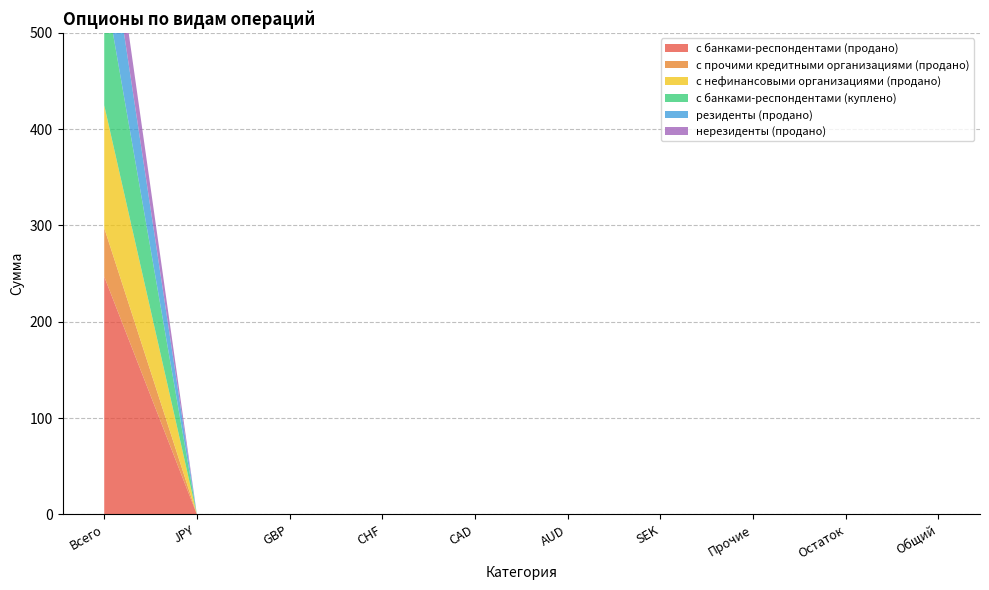

Reading left to right, extract all data points from this chart.

с банками-респондентами (продано): 246.9	0.0	0.0	0.0	0.0	0.0	0.0	0.0	0.0	0.0
с прочими кредитными организациями (продано): 50.5	0.0	0.0	0.0	0.0	0.0	0.0	0.0	0.0	0.0
с нефинансовыми организациями (продано): 127.4	0.0	0.0	0.0	0.0	0.0	0.0	0.0	0.0	0.0
с банками-респондентами (куплено): 126.9	0.0	0.0	0.0	0.0	0.0	0.0	0.0	0.0	0.0
резиденты (продано): 83.5	0.0	0.0	0.0	0.0	0.0	0.0	0.0	0.0	0.0
нерезиденты (продано): 43.9	0.0	0.0	0.0	0.0	0.0	0.0	0.0	0.0	0.0